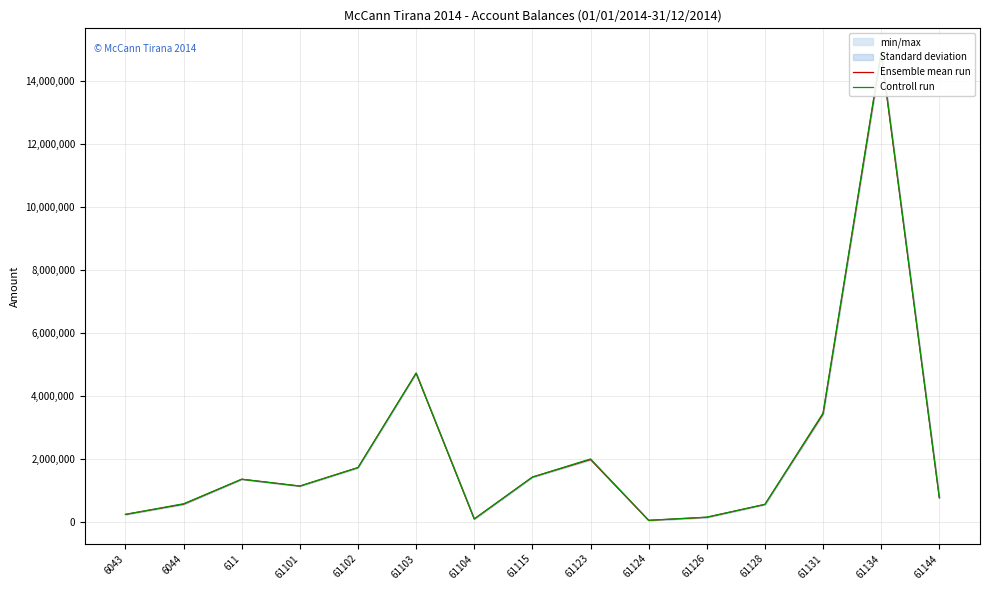

At which category does Ensemble mean run reach its first local valley?

61101